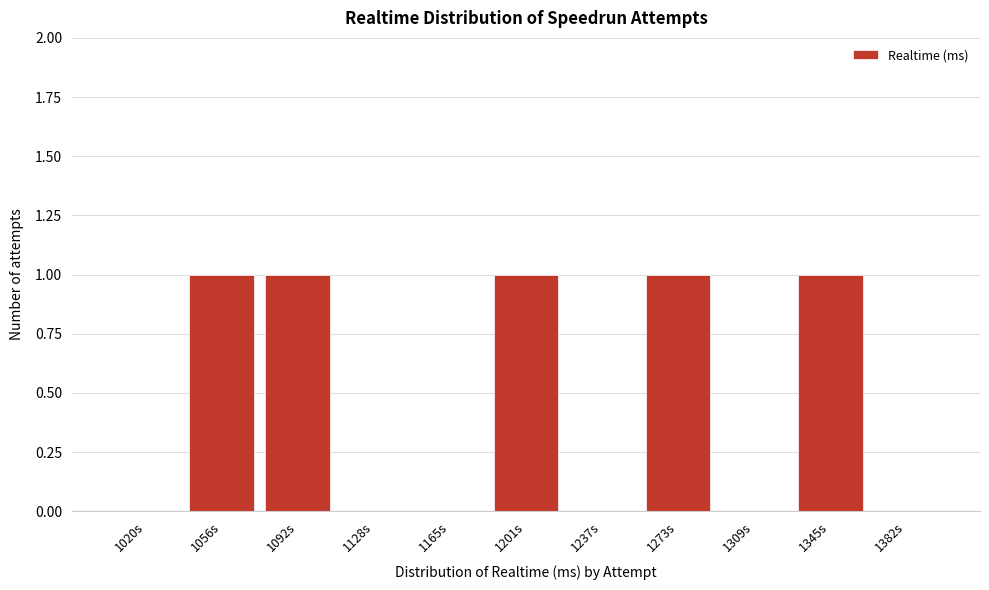

Reading right to left, extract all data points from this chart.

1382s=0	1345s=1	1309s=0	1273s=1	1237s=0	1201s=1	1165s=0	1128s=0	1092s=1	1056s=1	1020s=0